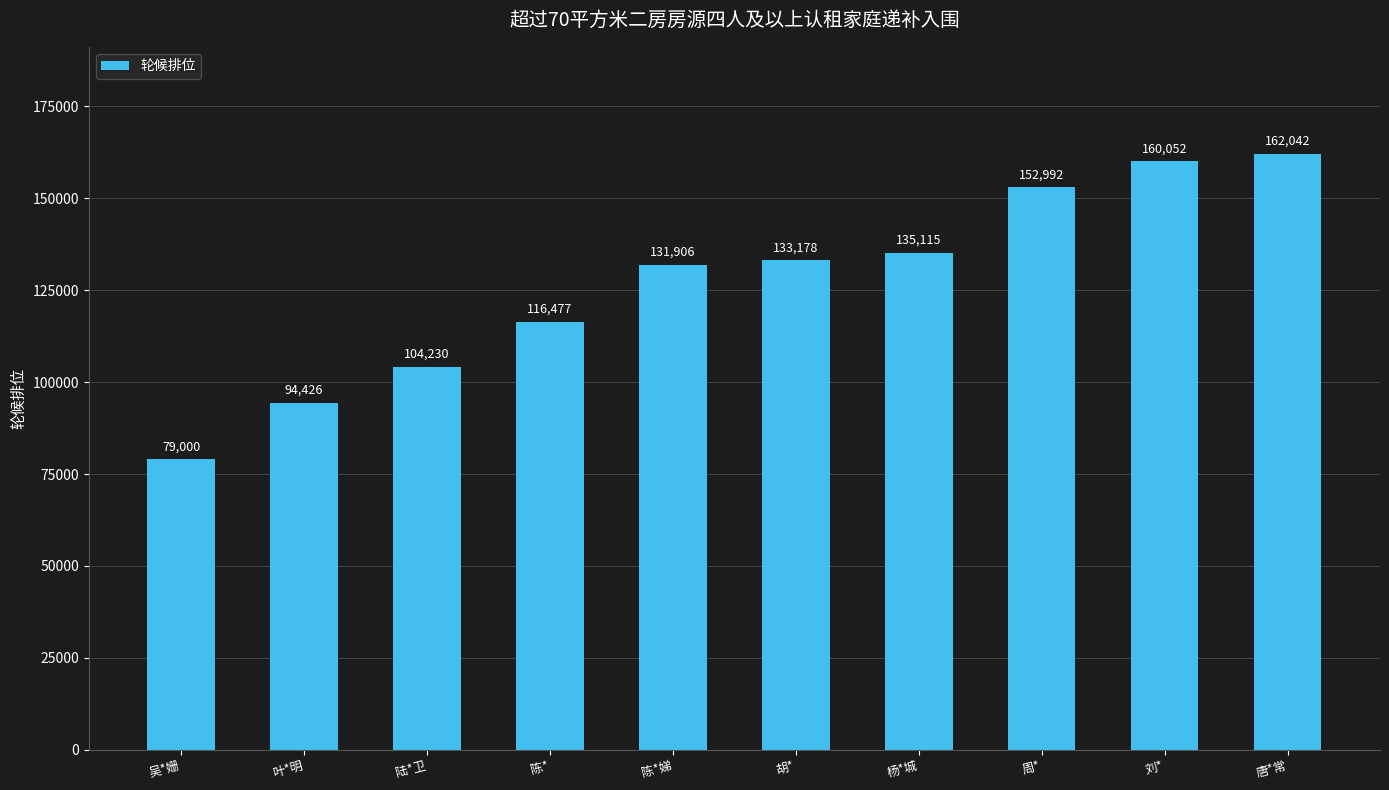

Reading left to right, list all the values displayed in this chart.

79000	94426	104230	116477	131906	133178	135115	152992	160052	162042